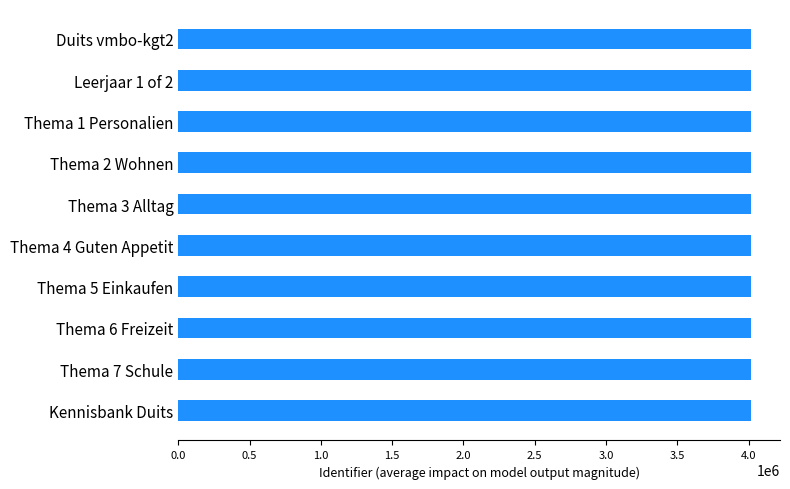

The value at Duits vmbo-kgt2 is 4019284. True or false?

True